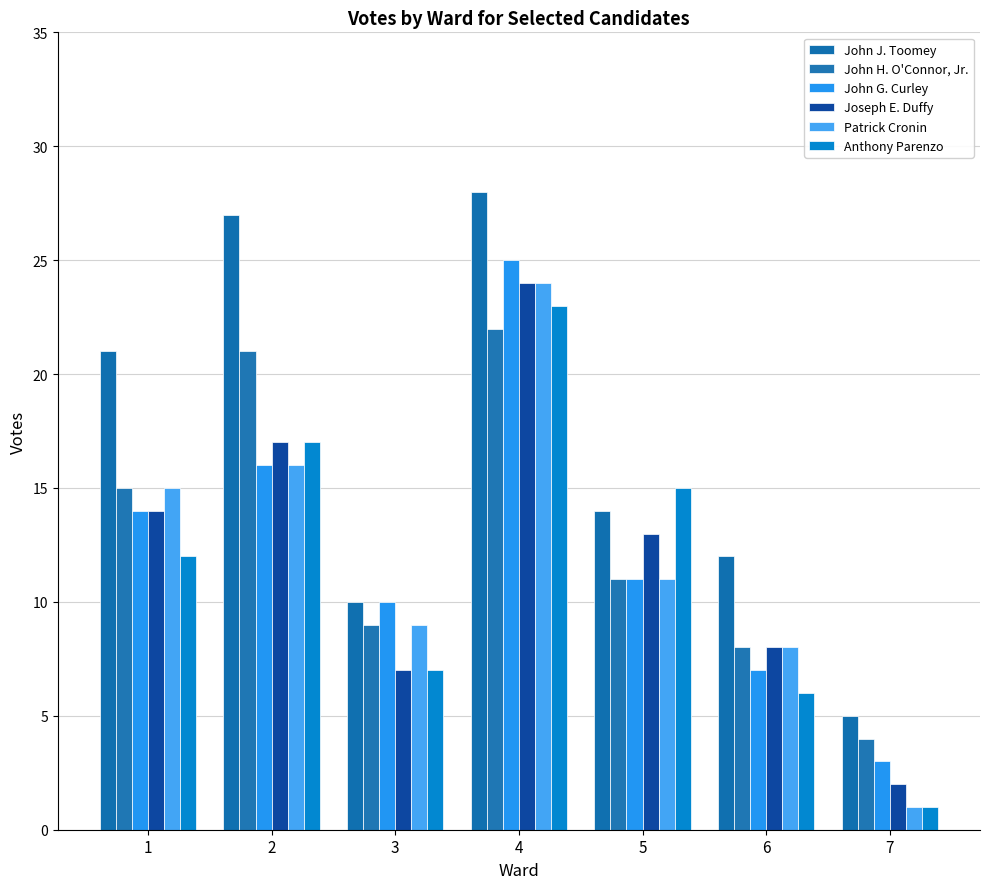

Rank the categories by Patrick Cronin value from lowest to highest.

7, 6, 3, 5, 1, 2, 4